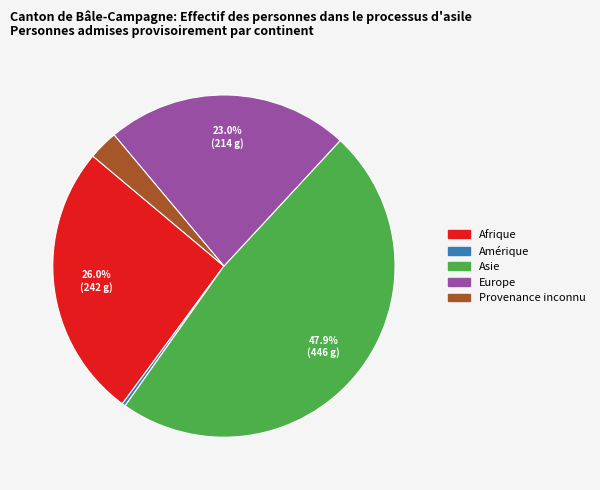

Is there a majority slice in this chart?

No